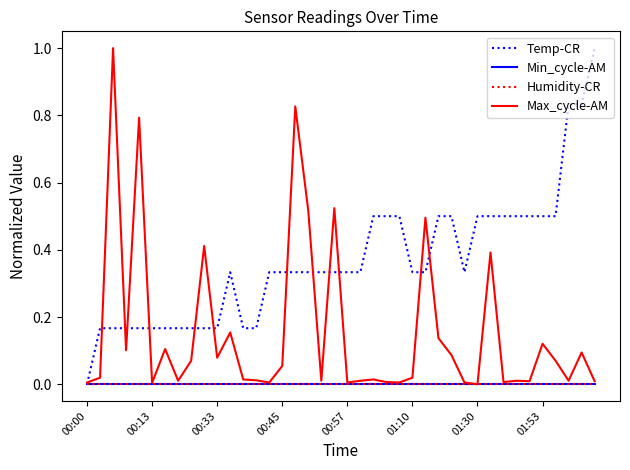

Does the chart display data point markers on the line(s)?

No